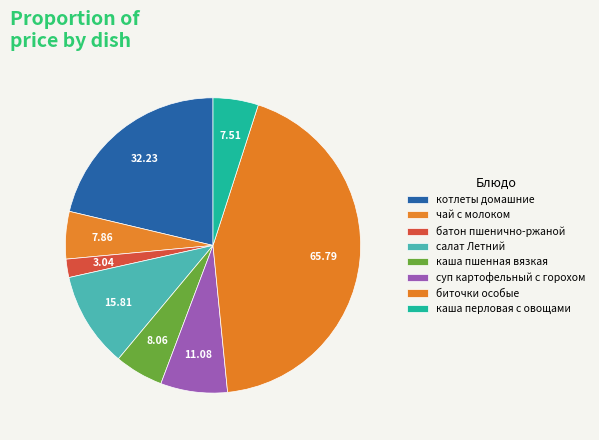

To the nearest percent, what portion does котлеты домашние represent?

21%